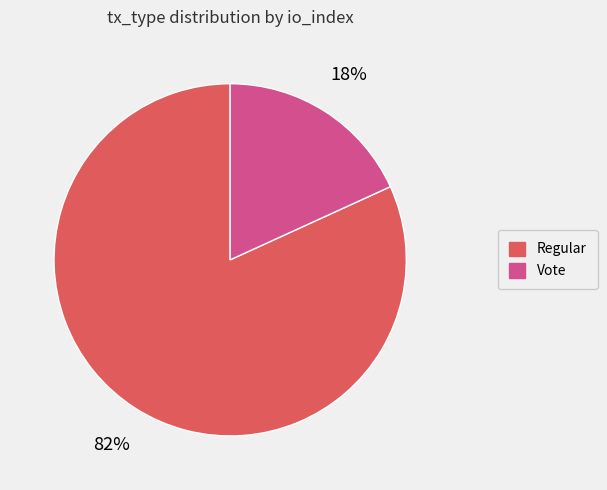

Combined, do Regular and Vote account for over 50%?

Yes